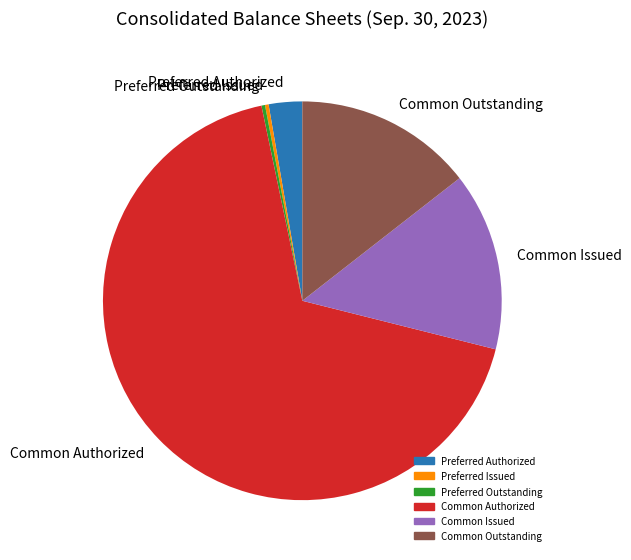

Which category has the biggest portion of the pie?

Common Authorized